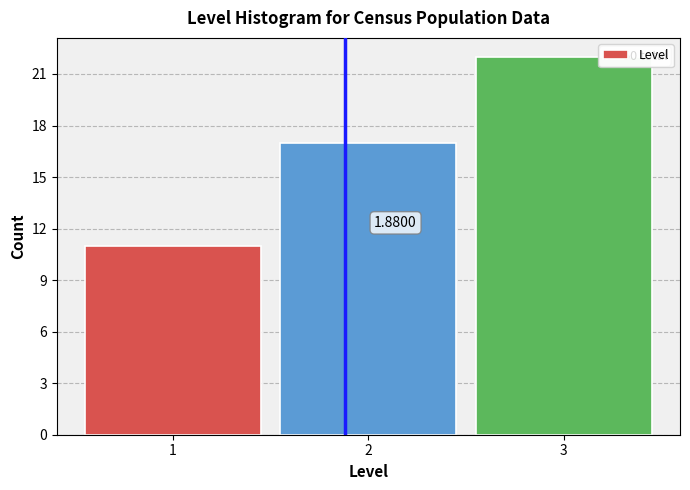

Over which range of the x-axis is the bar tallest?

2.5 to 3.5